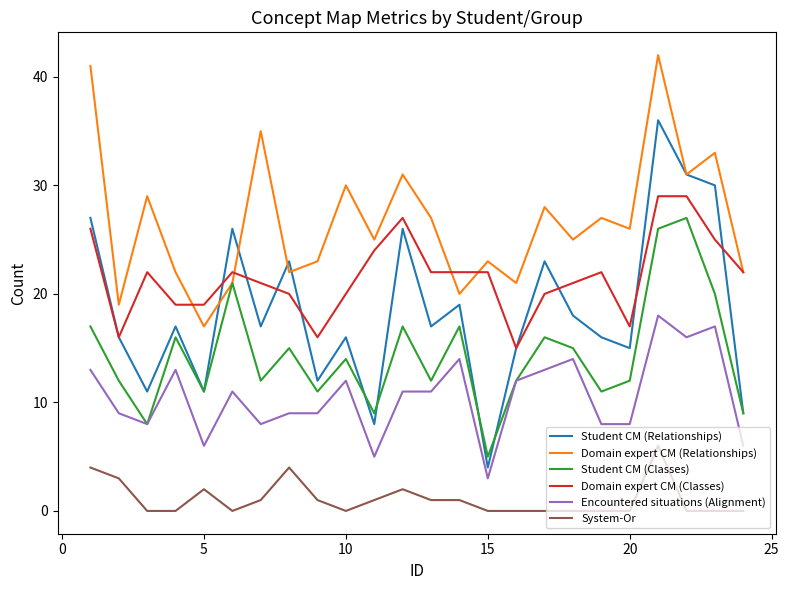

True or false: Encountered situations (Alignment) and Domain expert CM (Classes) intersect in this chart.

False